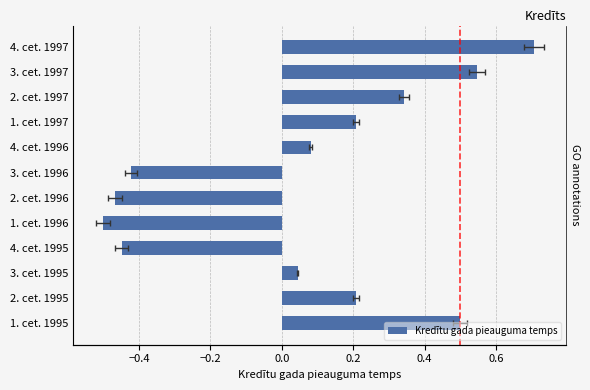

What is the difference between the second highest and second lowest values?

1.0